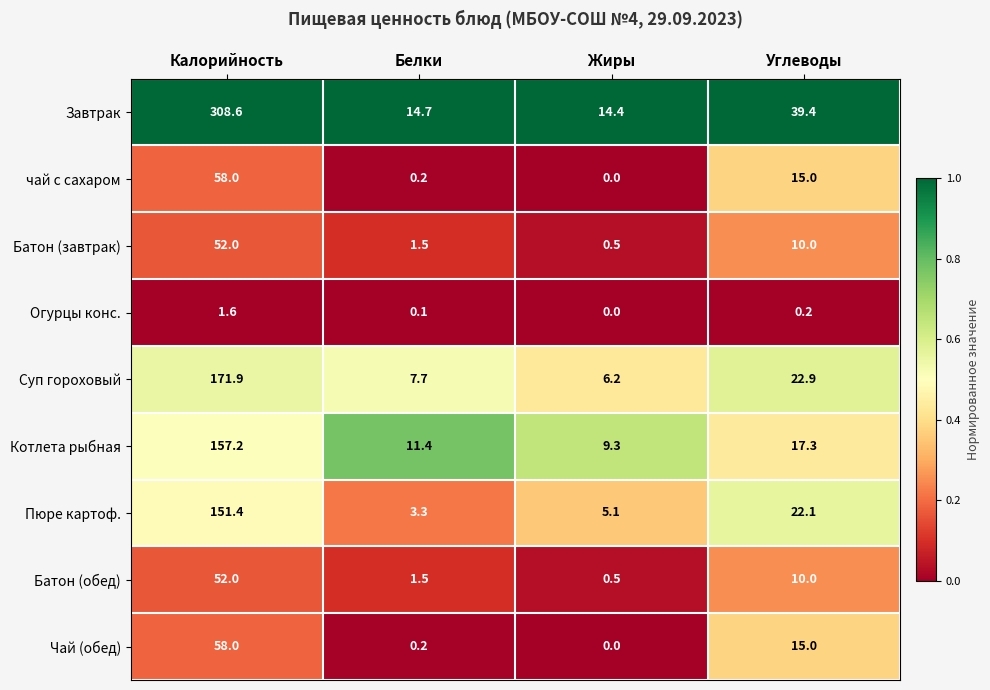

Which category has the highest value in the Батон (завтрак) series?

Калорийность